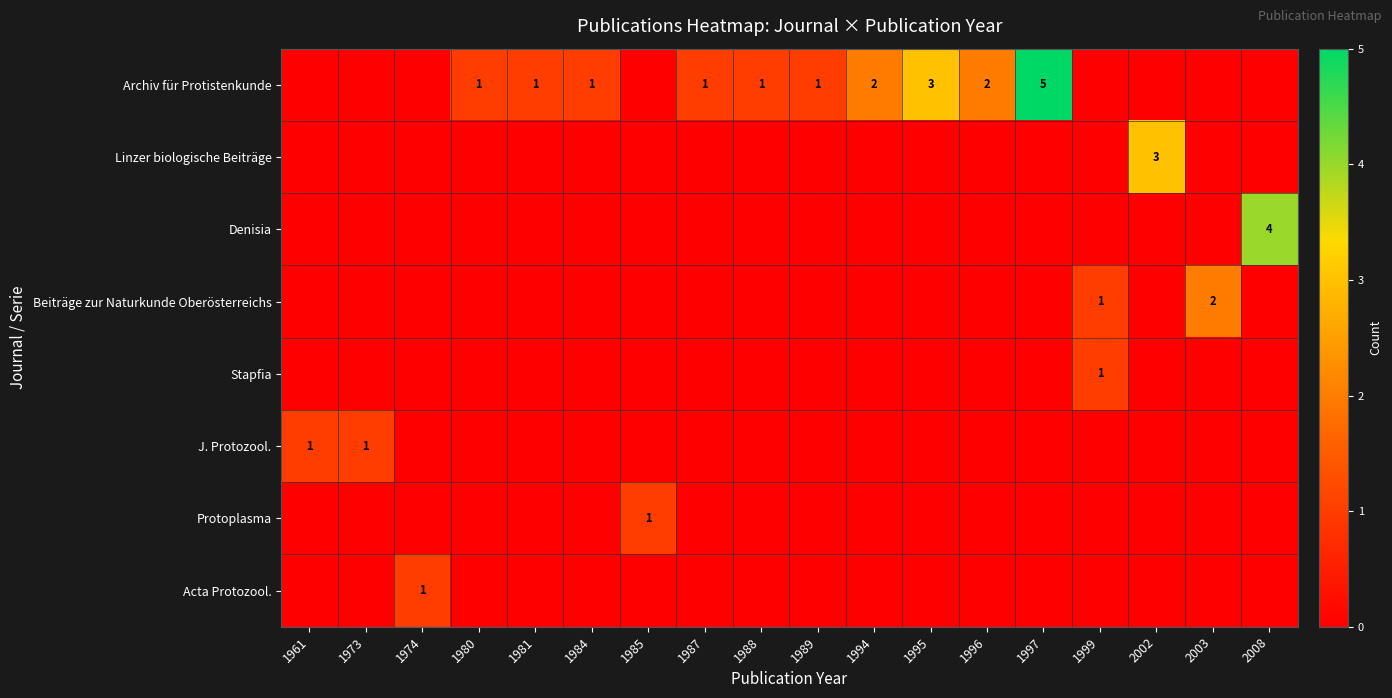

The Archiv für Protistenkunde series shows 2 at 1984. True or false?

False